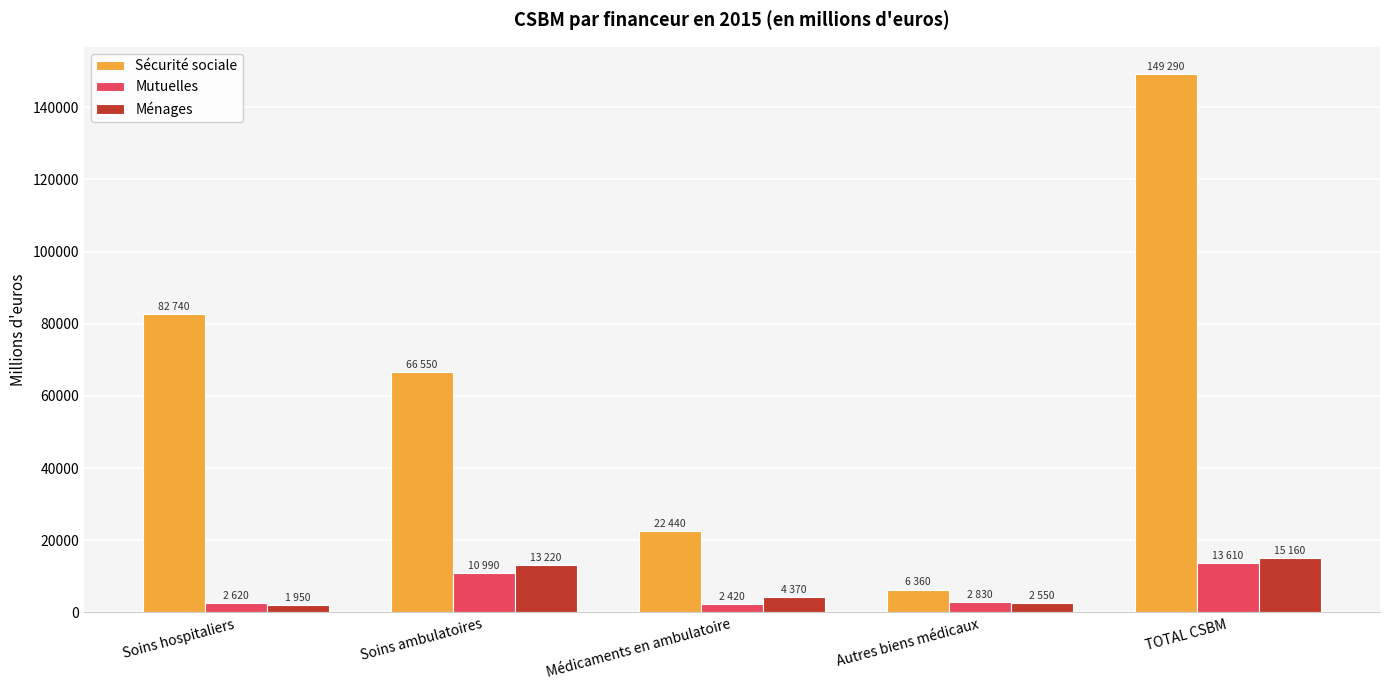

Is it true that Ménages equals 4756 at TOTAL CSBM?

False